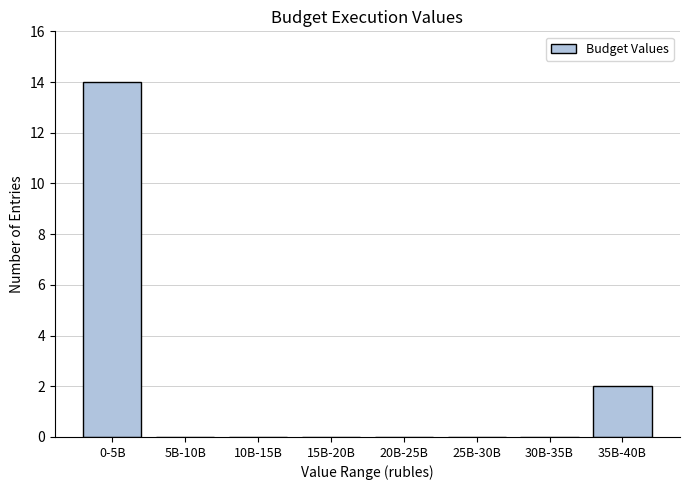

Reading right to left, extract all data points from this chart.

35B-40B=2	30B-35B=0	25B-30B=0	20B-25B=0	15B-20B=0	10B-15B=0	5B-10B=0	0-5B=14